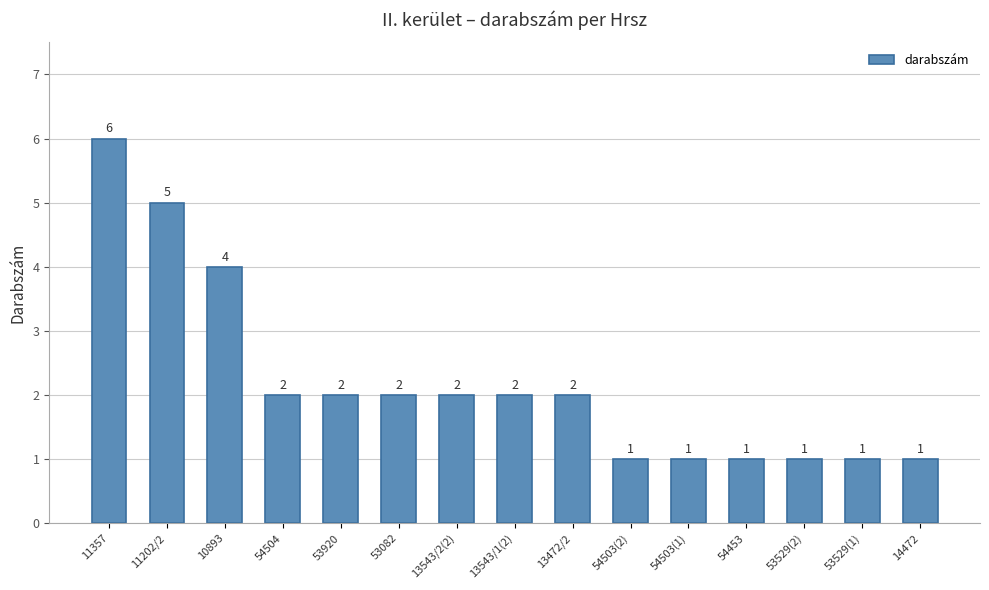

Reading left to right, transcribe all the data shown in this chart.

6	5	4	2	2	2	2	2	2	1	1	1	1	1	1